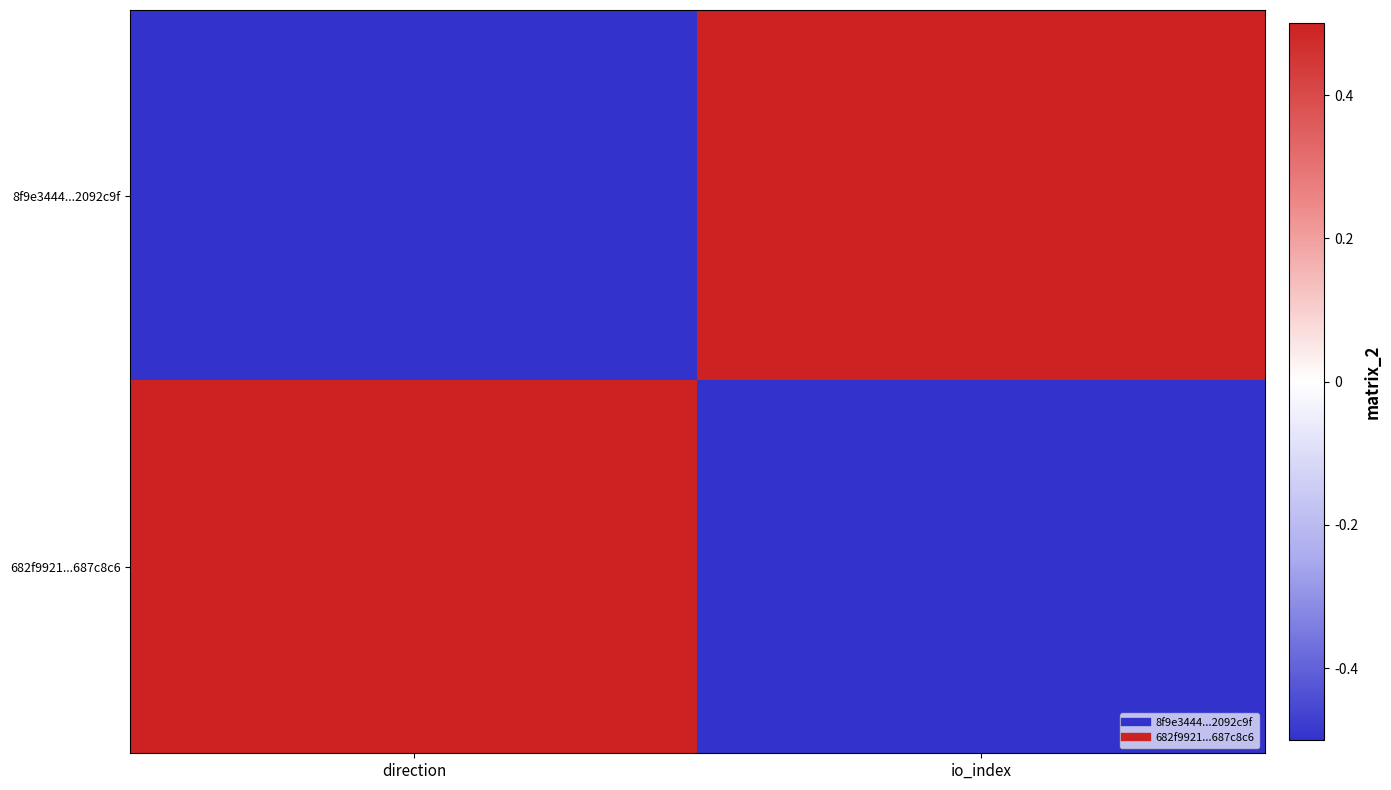

Reading left to right, extract all data points from this chart.

8f9e3444...2092c9f: direction=-1	io_index=1
682f9921...687c8c6: direction=1	io_index=-1